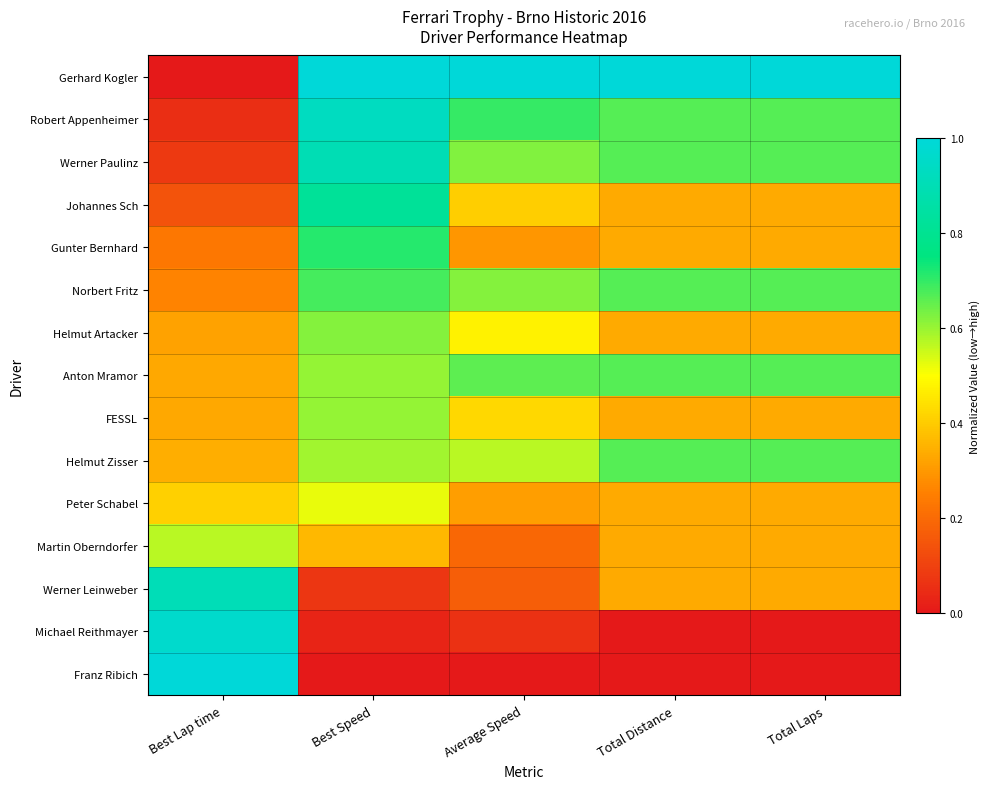

How many data points does each series have?

5